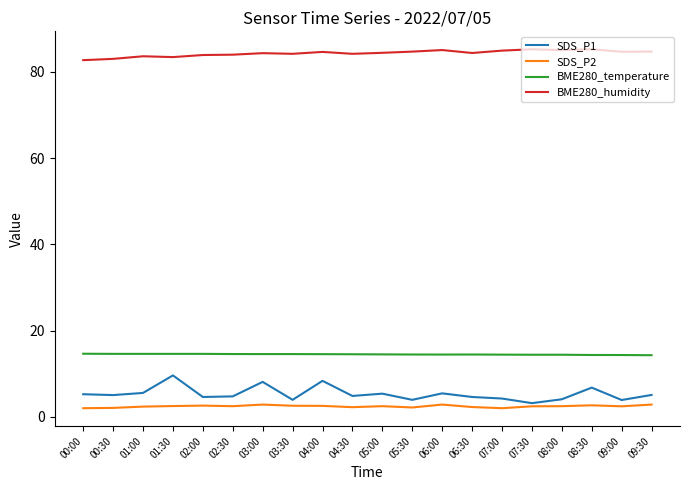

What position from the right is 01:30?

17